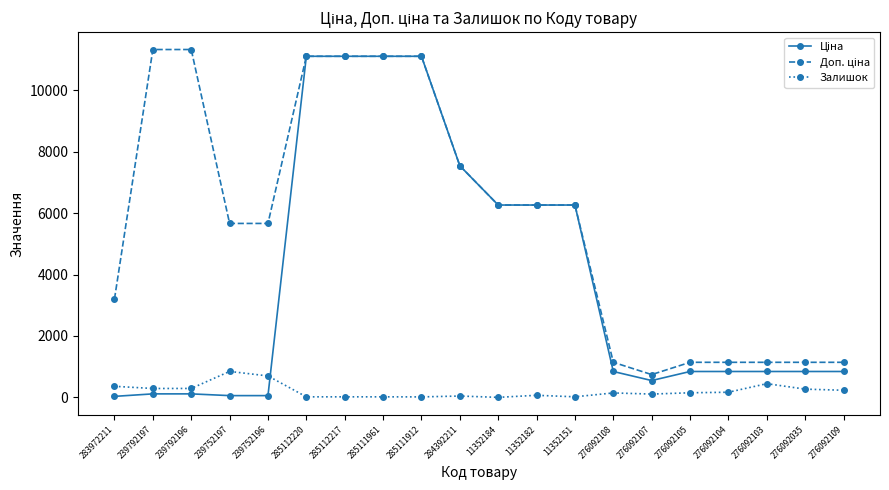

The Залишок series shows 0.0 at 11352184. True or false?

True